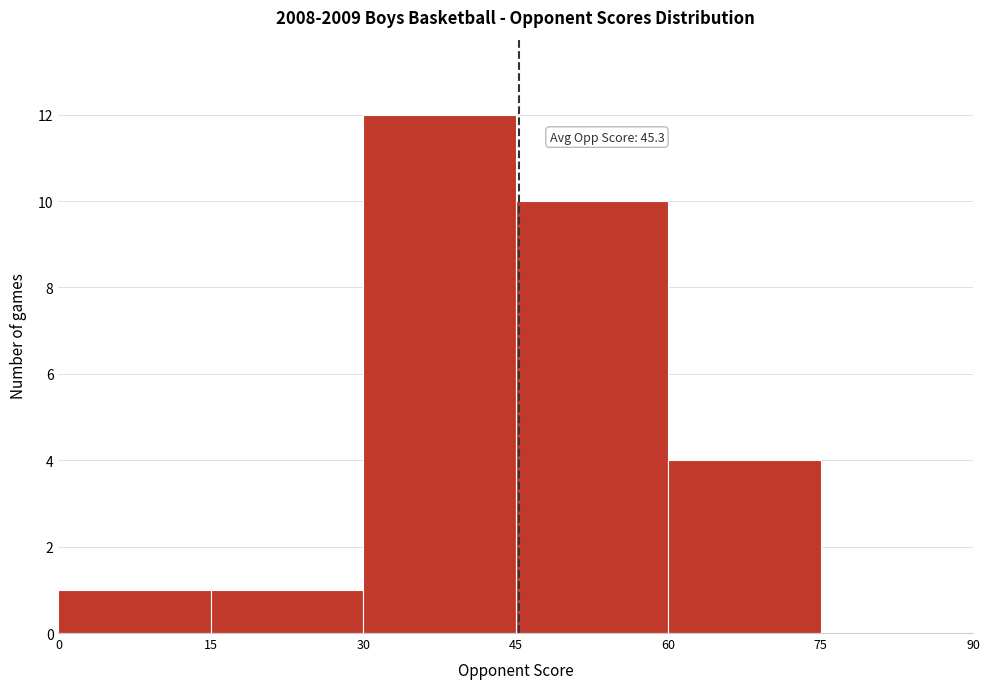

Which range on the x-axis has the tallest bar?

30 to 45